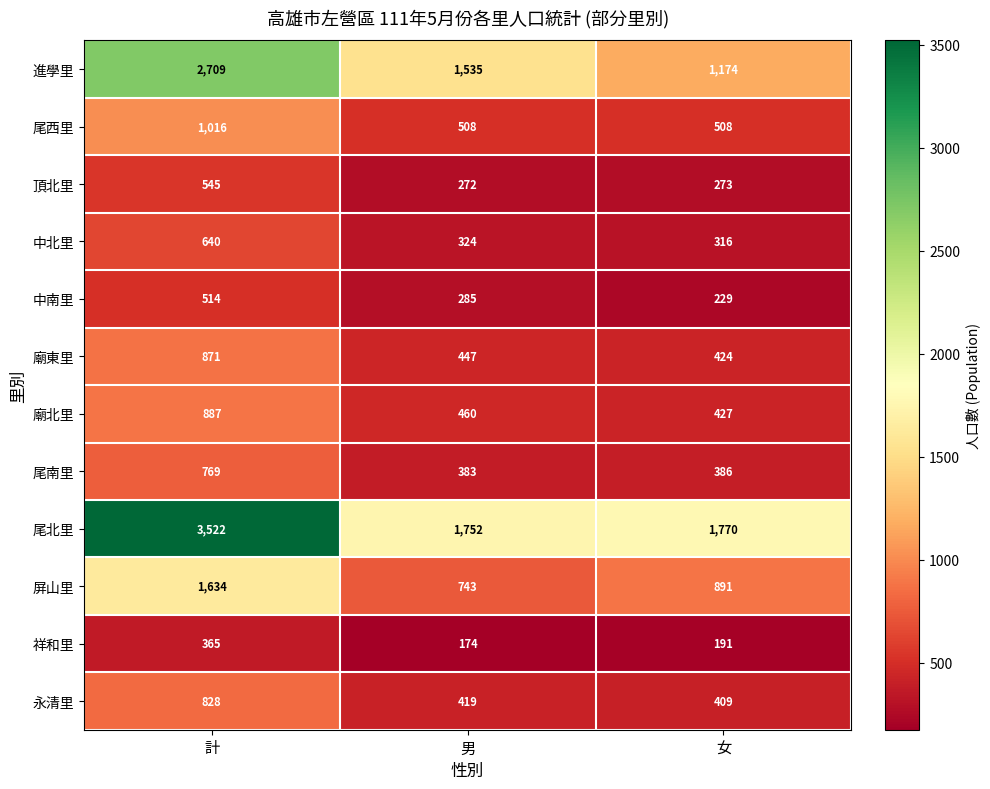

What is the highest value of the 尾北里 series?

3522